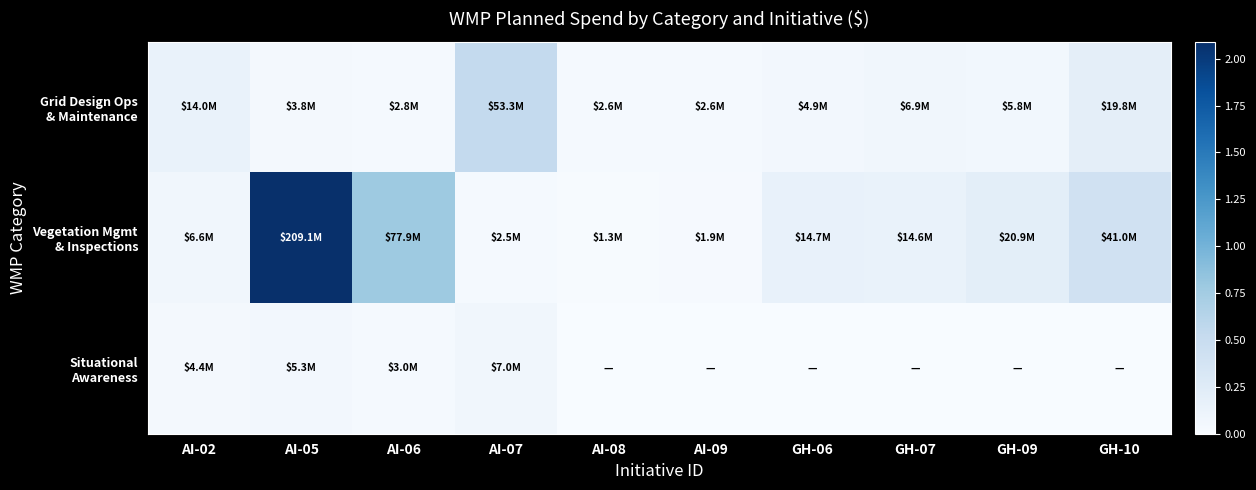

Which series has the widest spread of values?

Vegetation Mgmt & Inspections